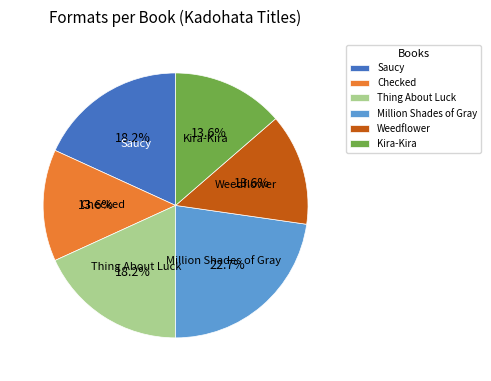

Count the number of slices in the pie.

6